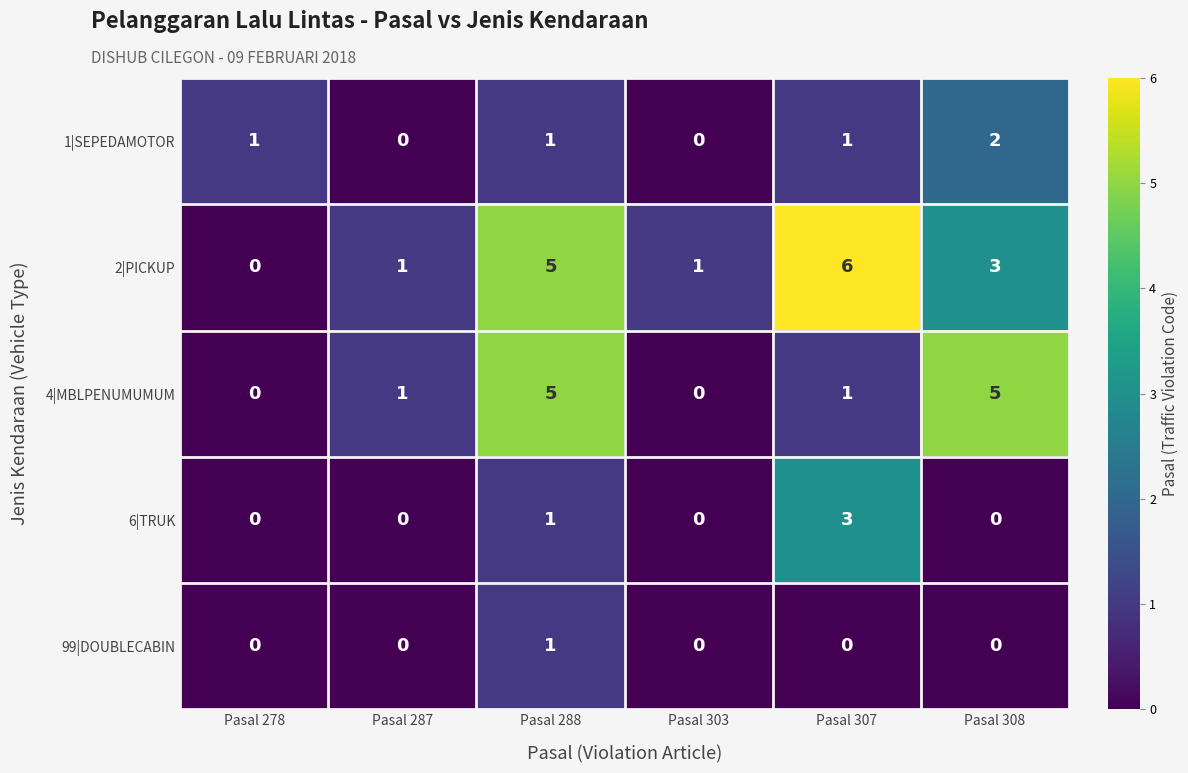

Reading left to right, transcribe all the data shown in this chart.

1|SEPEDAMOTOR: 1	0	1	0	1	2
2|PICKUP: 0	1	5	1	6	3
4|MBLPENUMUMUM: 0	1	5	0	1	5
6|TRUK: 0	0	1	0	3	0
99|DOUBLECABIN: 0	0	1	0	0	0